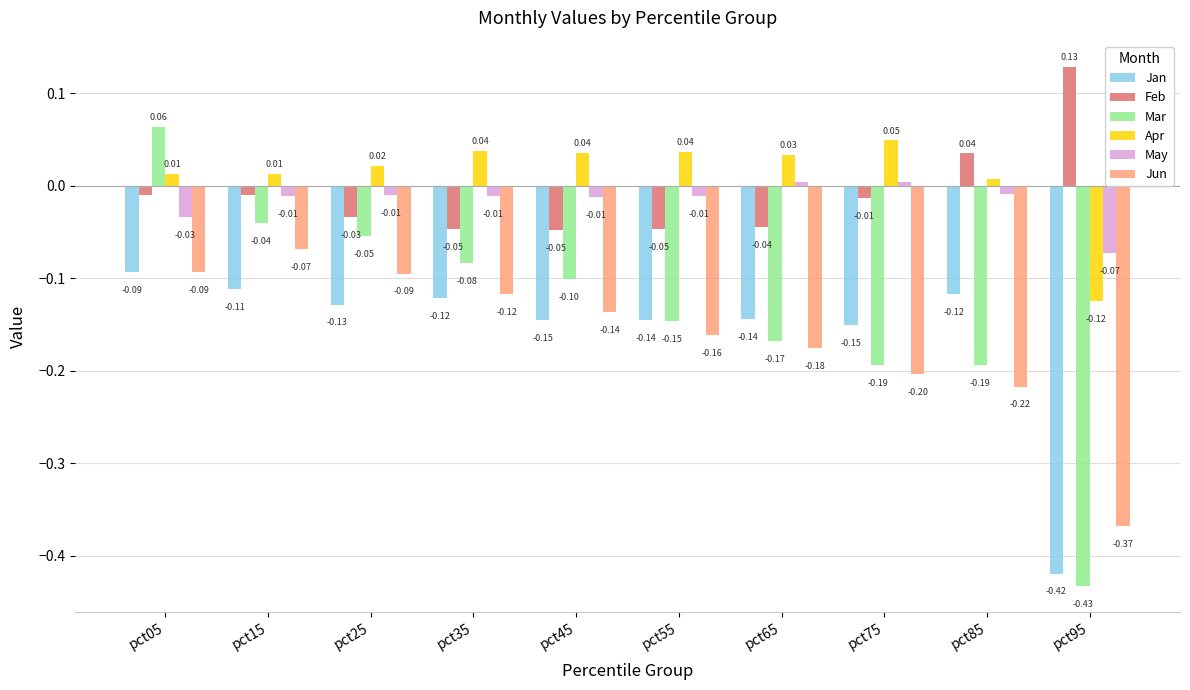

Which category has the lowest value across all series?

pct95